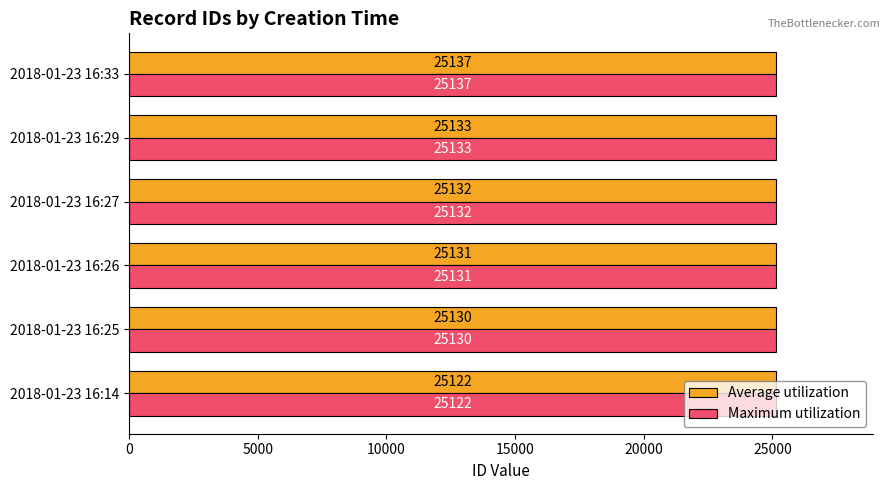

At how many categories does at least one series exceed 25128?

5